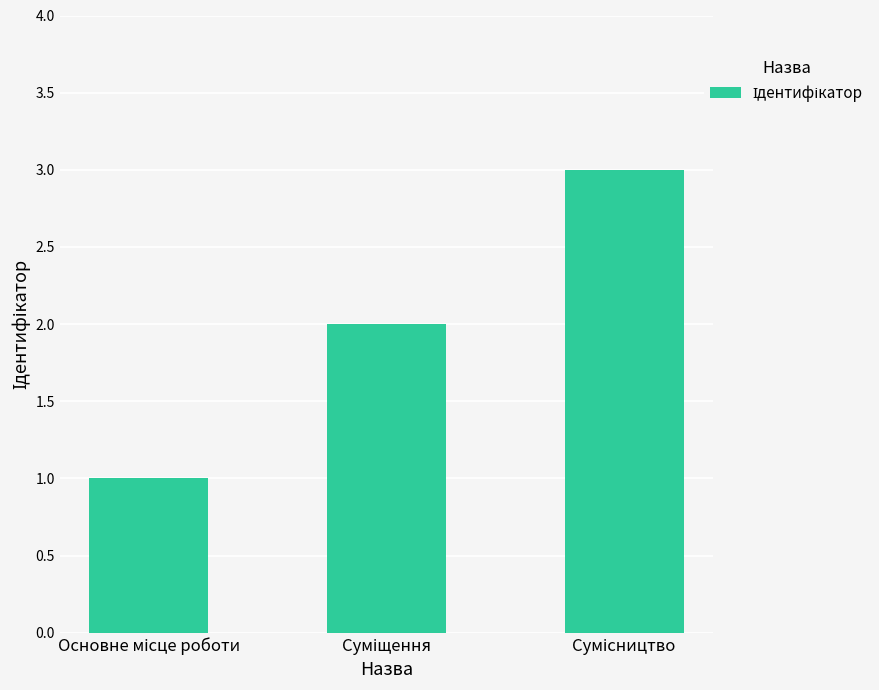

Reading left to right, extract all data points from this chart.

1	2	3